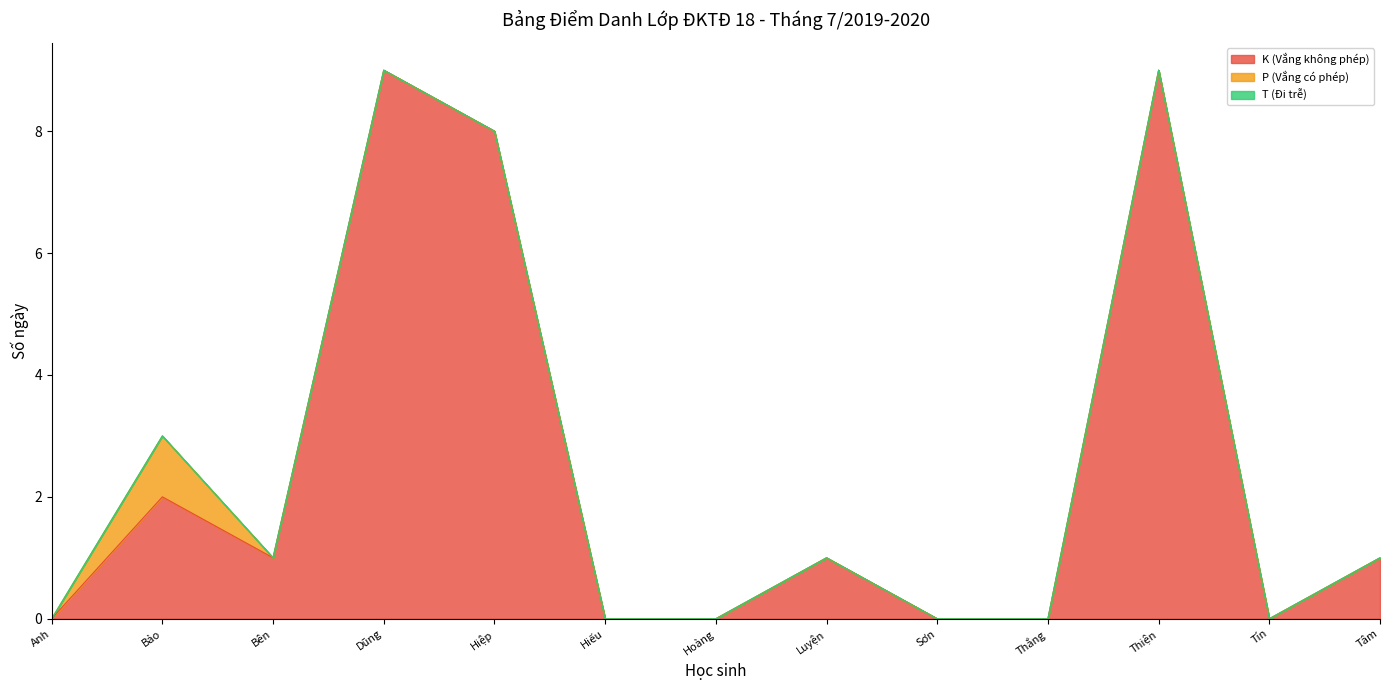

True or false: T (Đi trễ) and K (Vắng không phép) intersect in this chart.

False